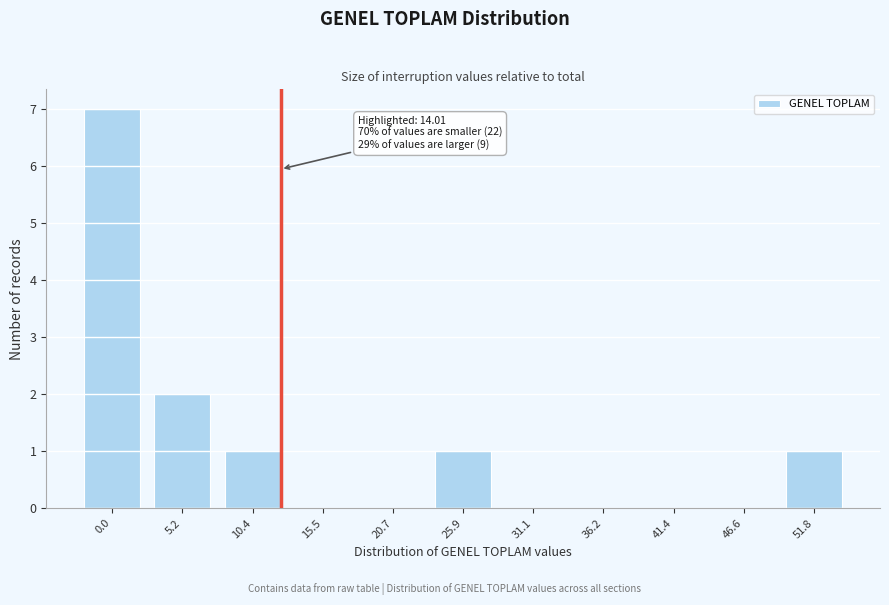

Reading left to right, transcribe all the data shown in this chart.

0.0=7	5.2=2	10.4=1	15.5=0	20.7=0	25.9=1	31.1=0	36.2=0	41.4=0	46.6=0	51.8=1